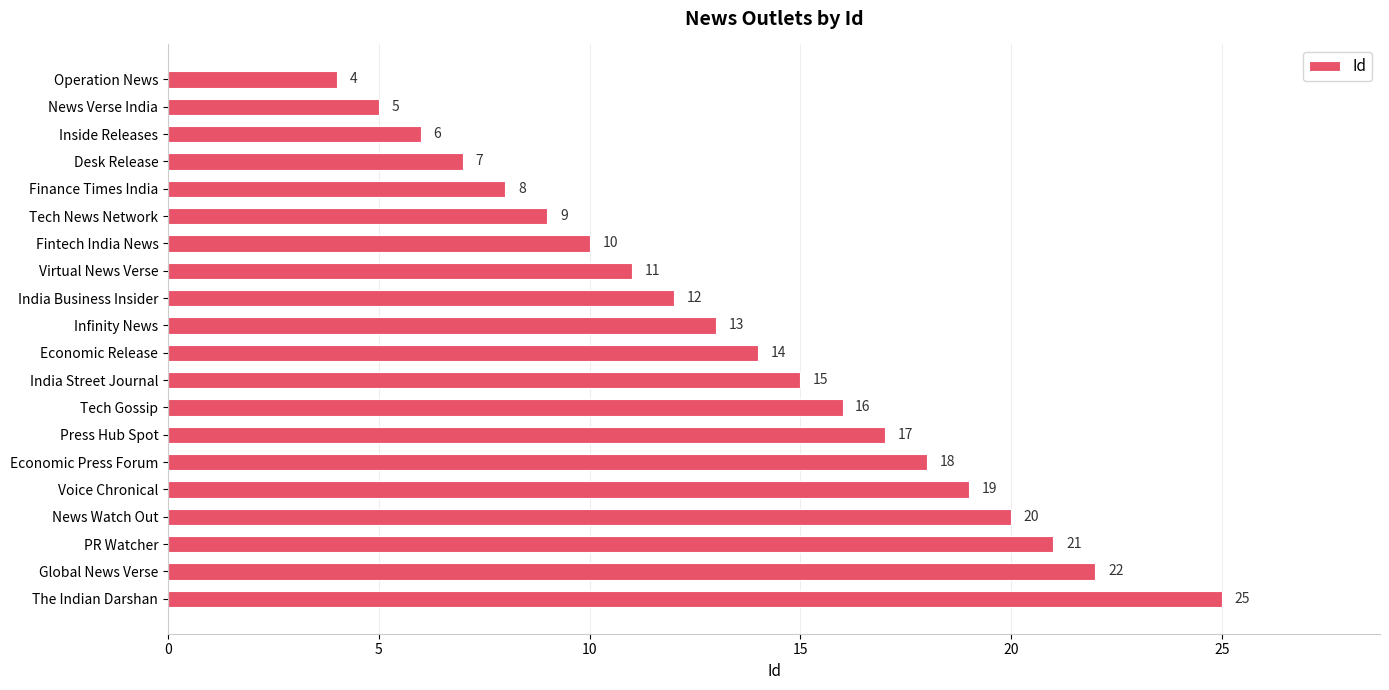

What is the difference between the maximum and minimum values?

21